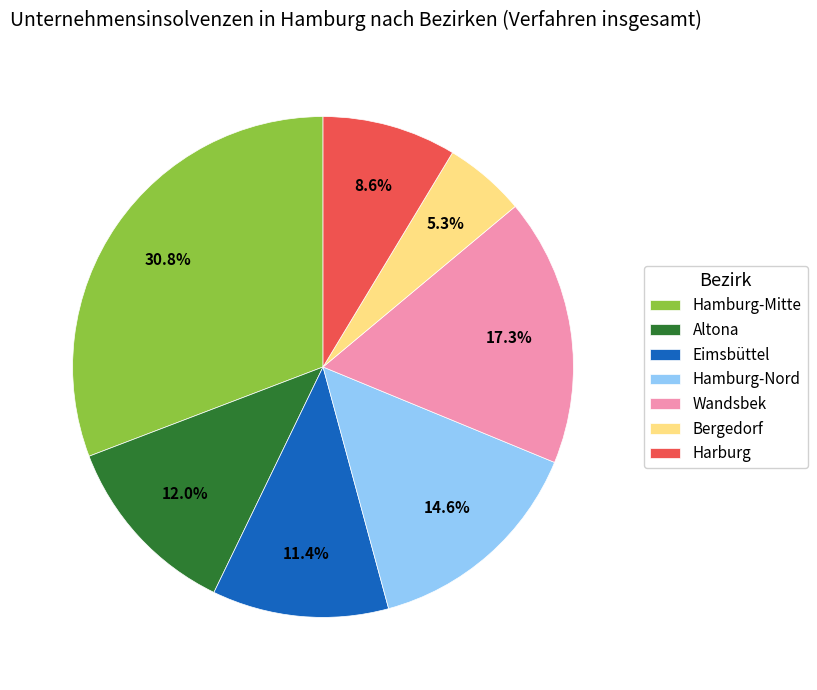

Which category has the smallest portion of the pie?

Bergedorf